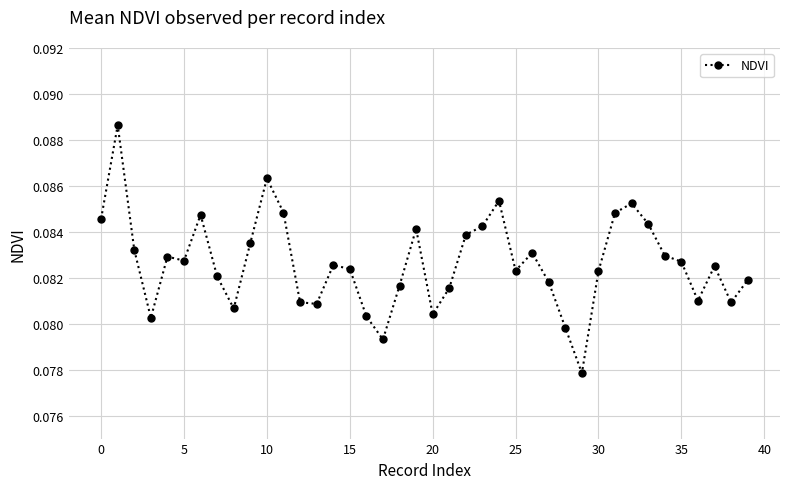

True or false: the data has more than 0 interior local peaks.

True